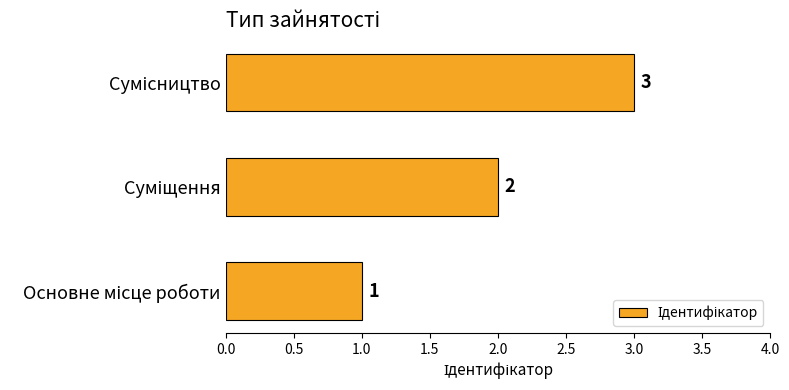

What is the sum of all values?

6